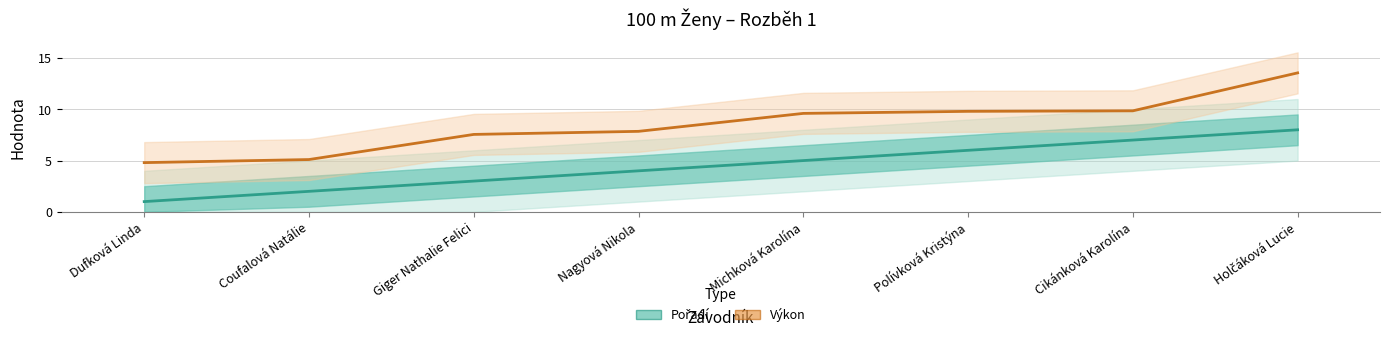

True or false: Výkon (Partial estimate) has more than 1 points higher than both neighbors.

False